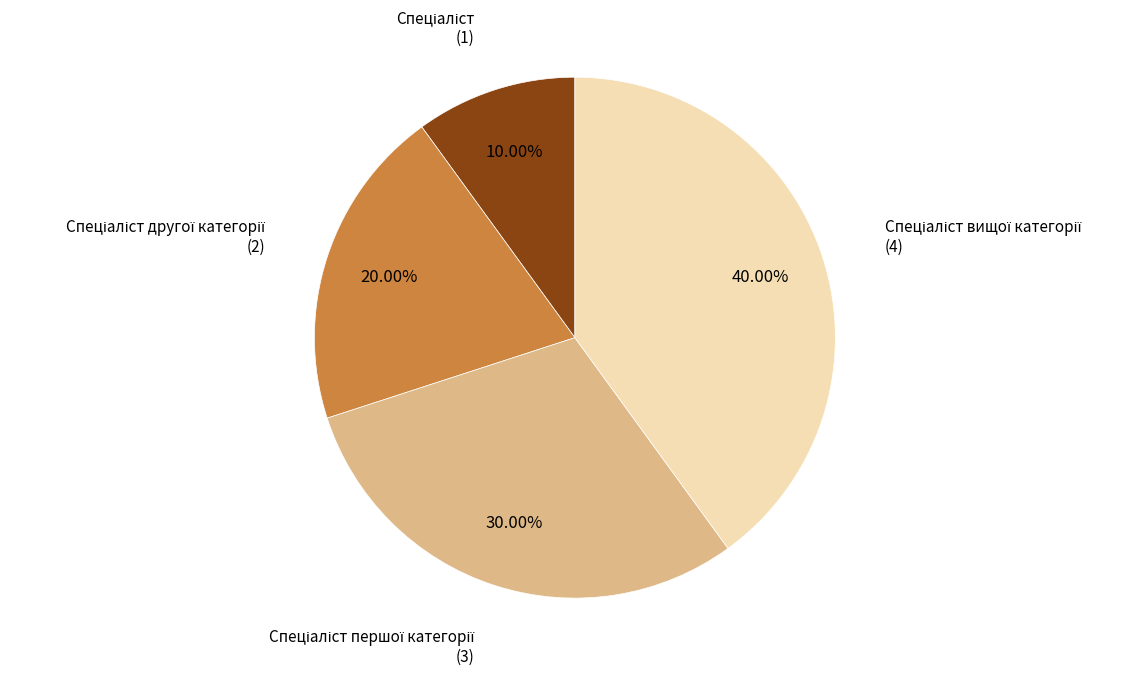

How many slices are in this pie chart?

4